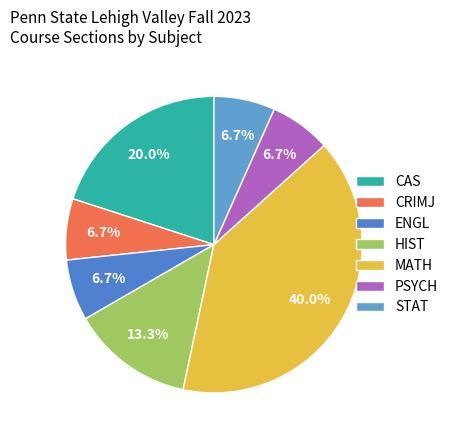

How much of the chart is everything except HIST?

86.7%